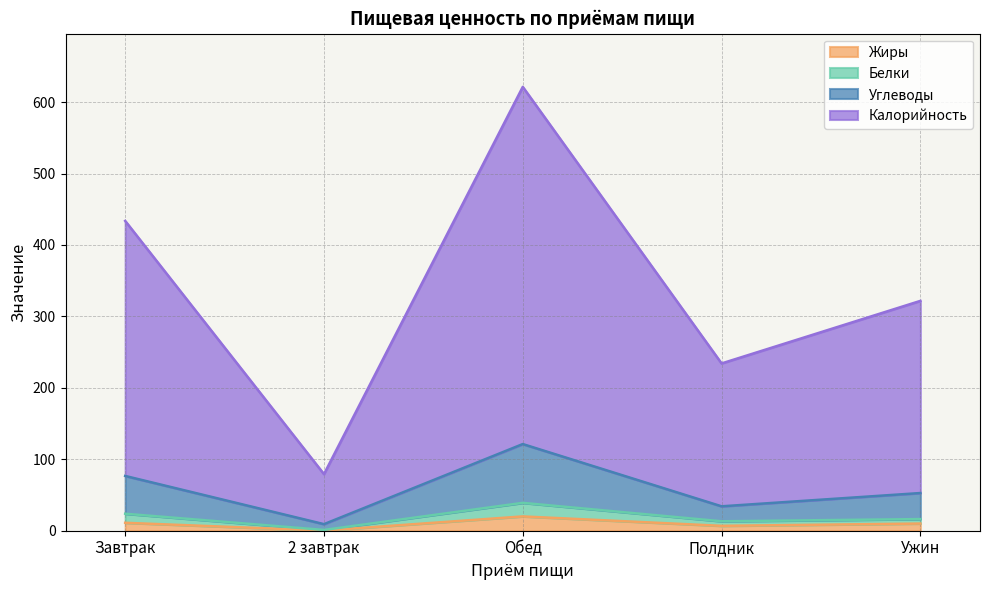

What is the value of the Калорийность point at the 4th from the left?

234.2